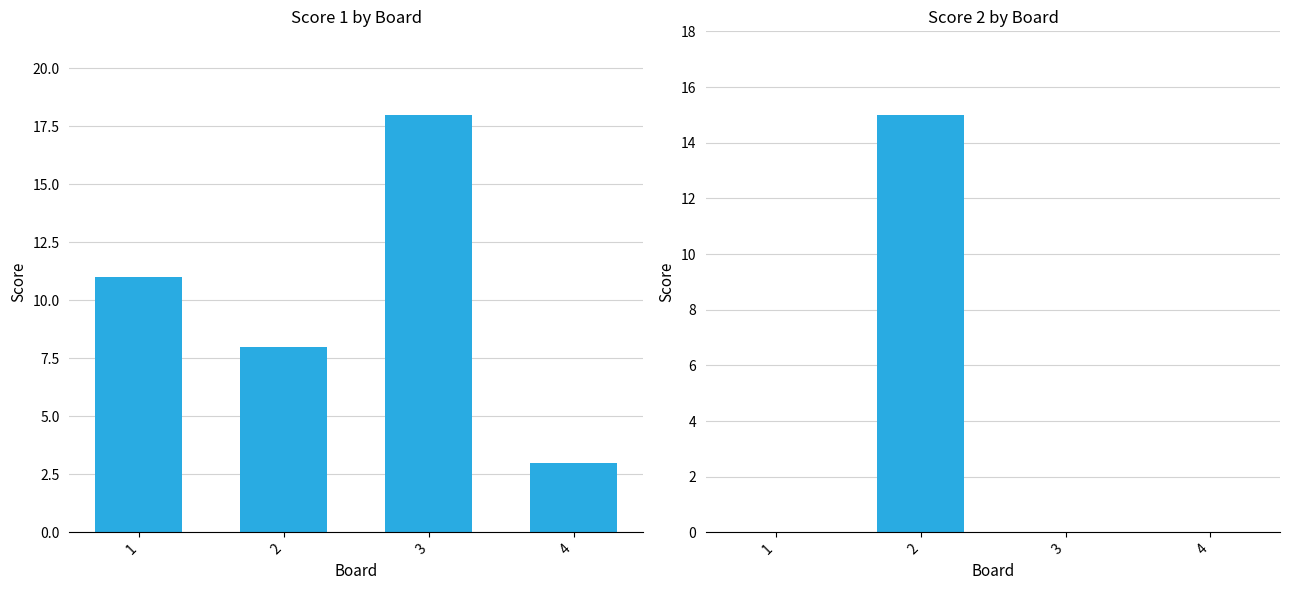

What are all the series names shown in the legend?

Score 1, Score 2